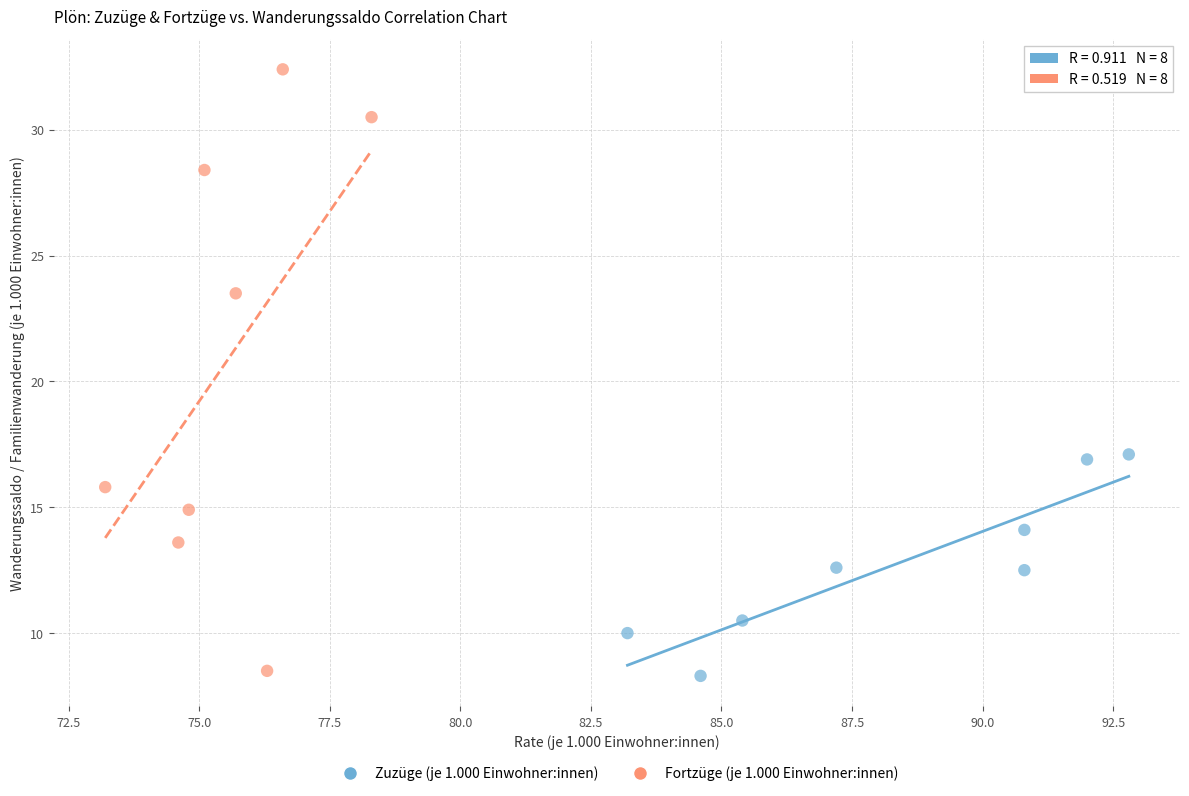

Which series reaches the maximum Y coordinate?

Fortzüge (je 1.000 Einwohner:innen)